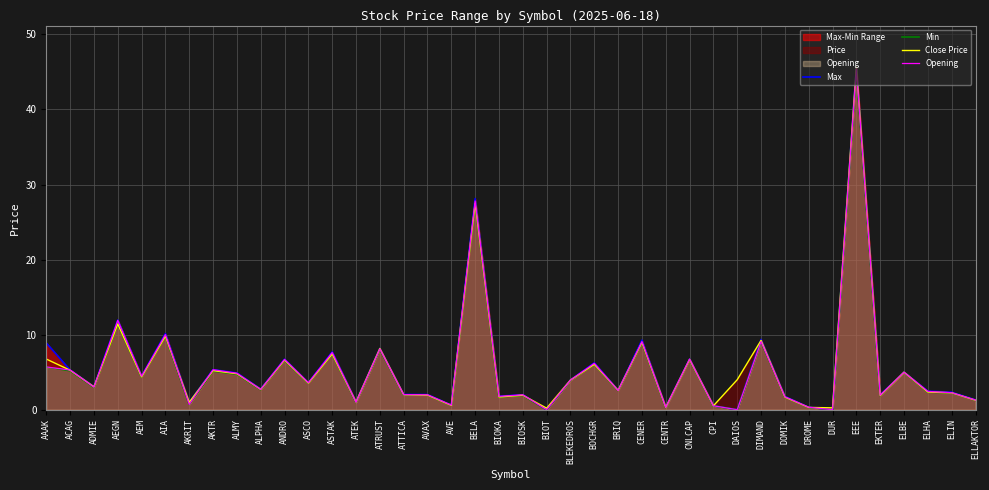

What is the difference between the second highest and minimum values in the Opening series?

27.8